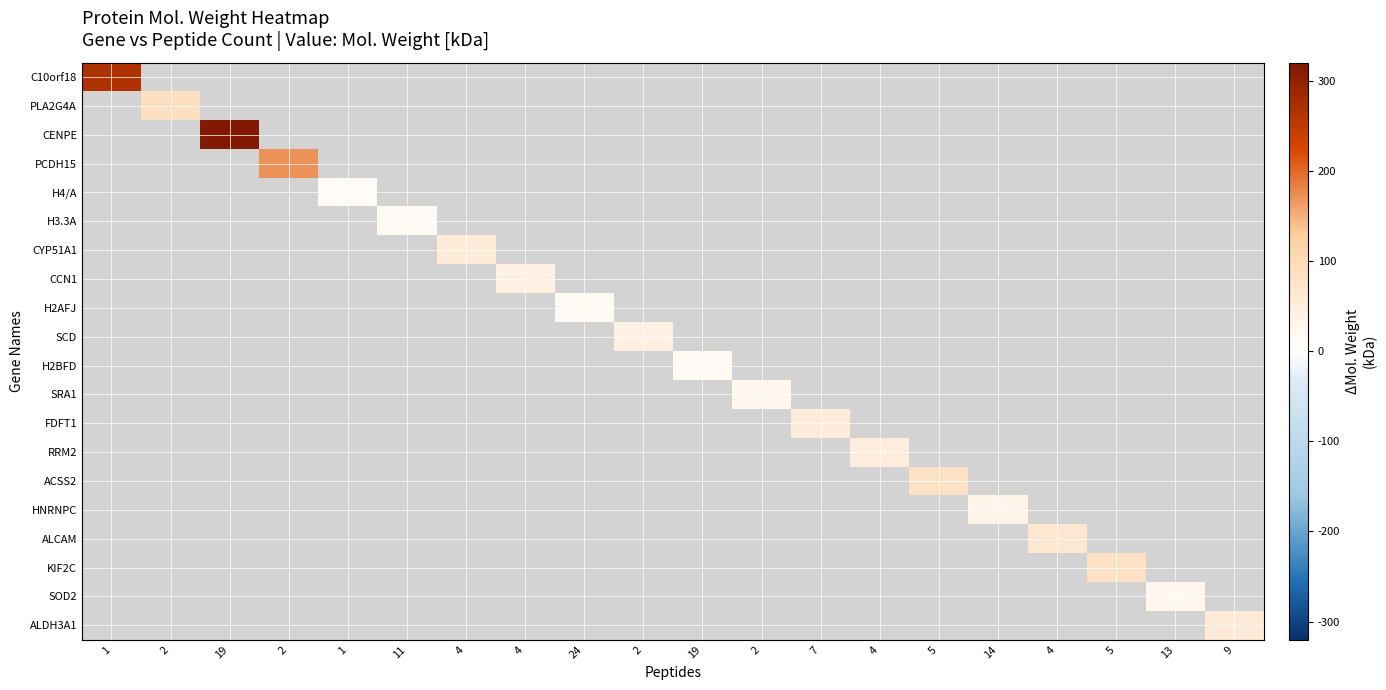

How many series are shown in this chart?

20